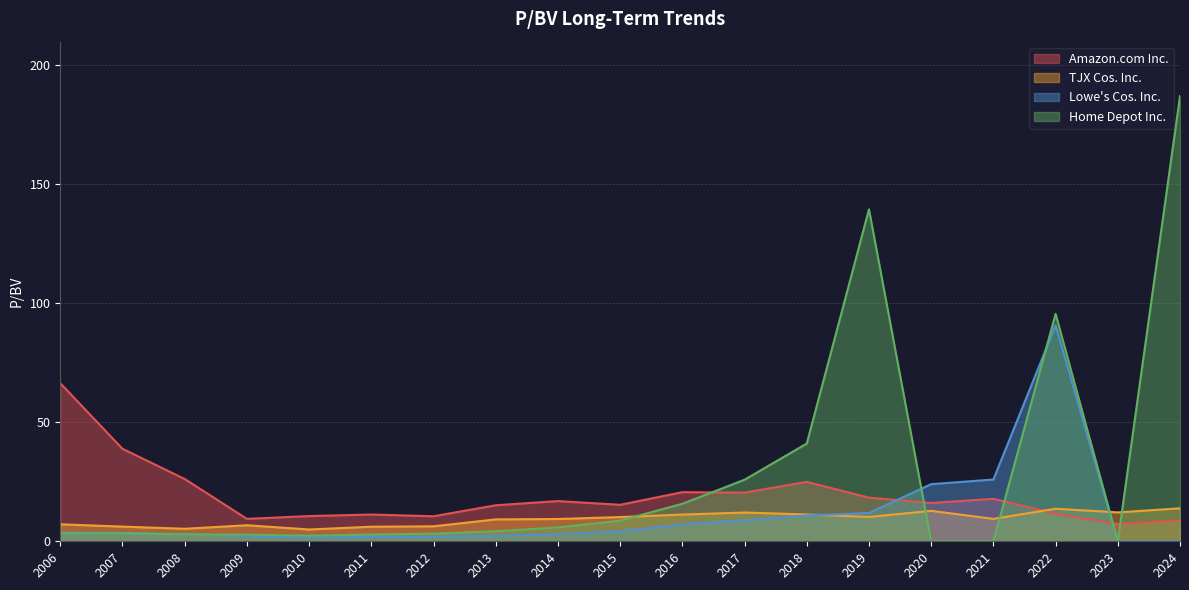

How many lines are shown in the chart?

4